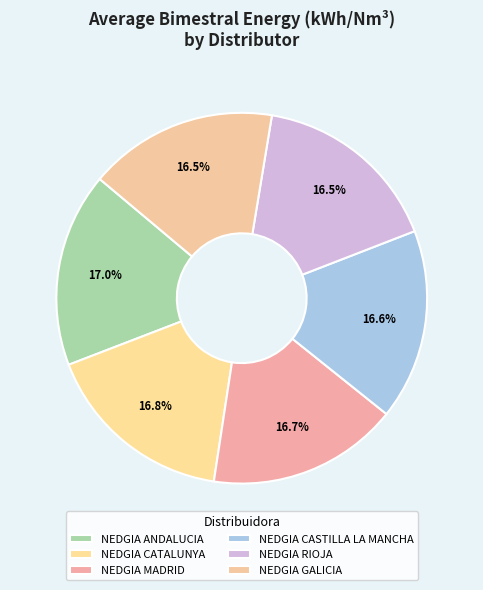

What is the change in value from NEDGIA CASTILLA LA MANCHA to NEDGIA GALICIA?

-0.1